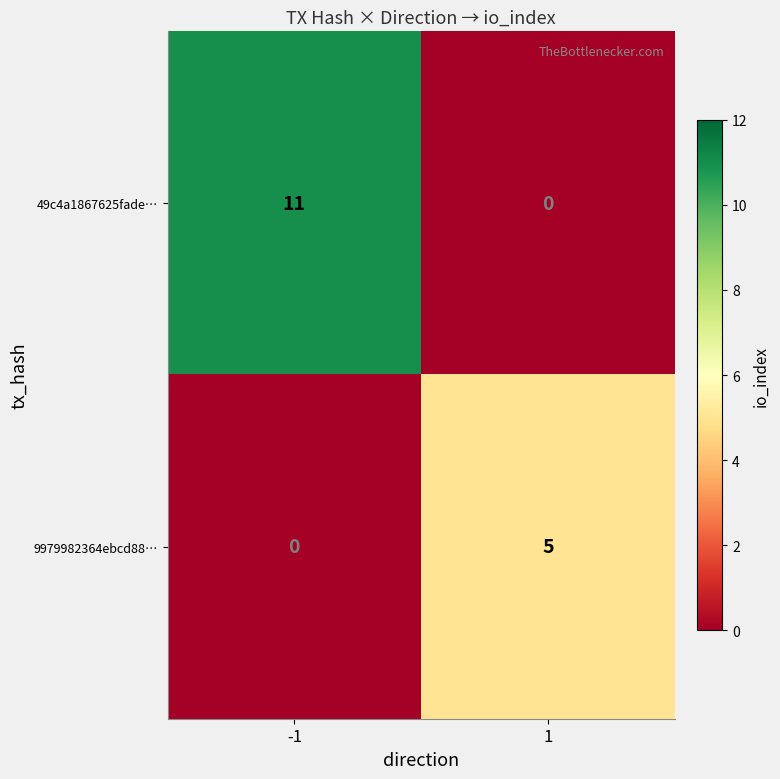

Between -1 and 1, which series saw the biggest shift?

49c4a1867625fade…